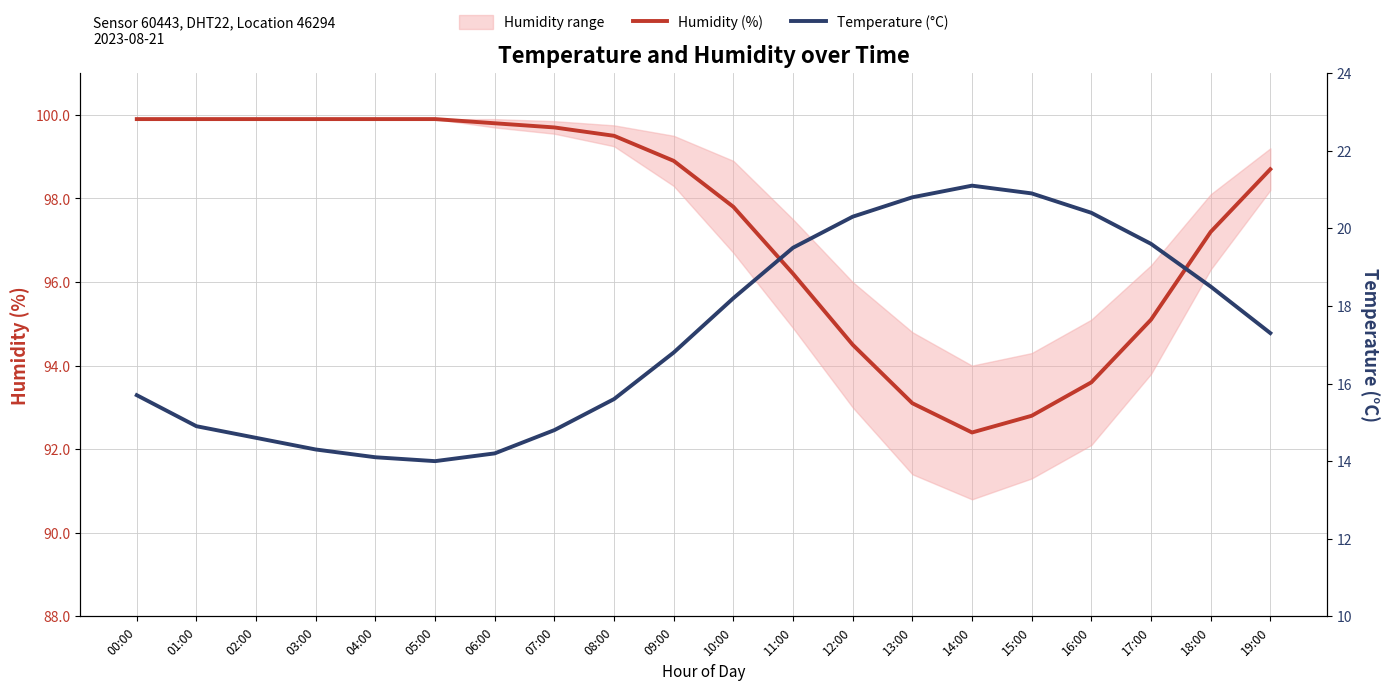

What is the lowest value of the Temperature (°C) series?

14.0